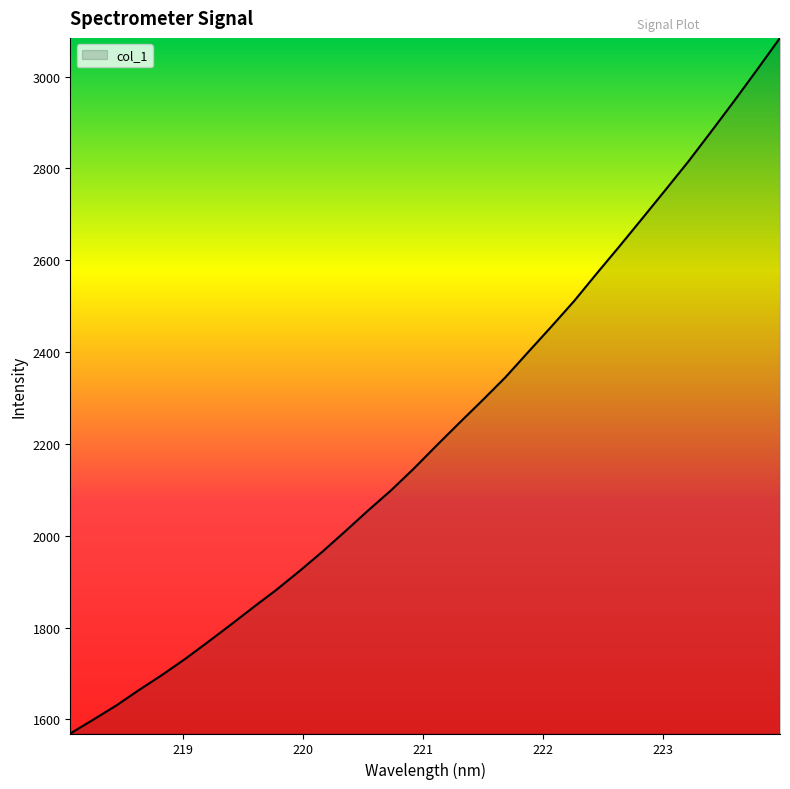

What is the minimum value shown in the chart?

1569.5